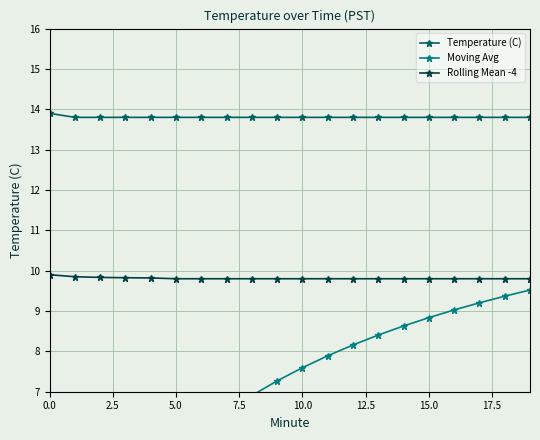

True or false: Rolling Mean -4 and Temperature (C) intersect in this chart.

False